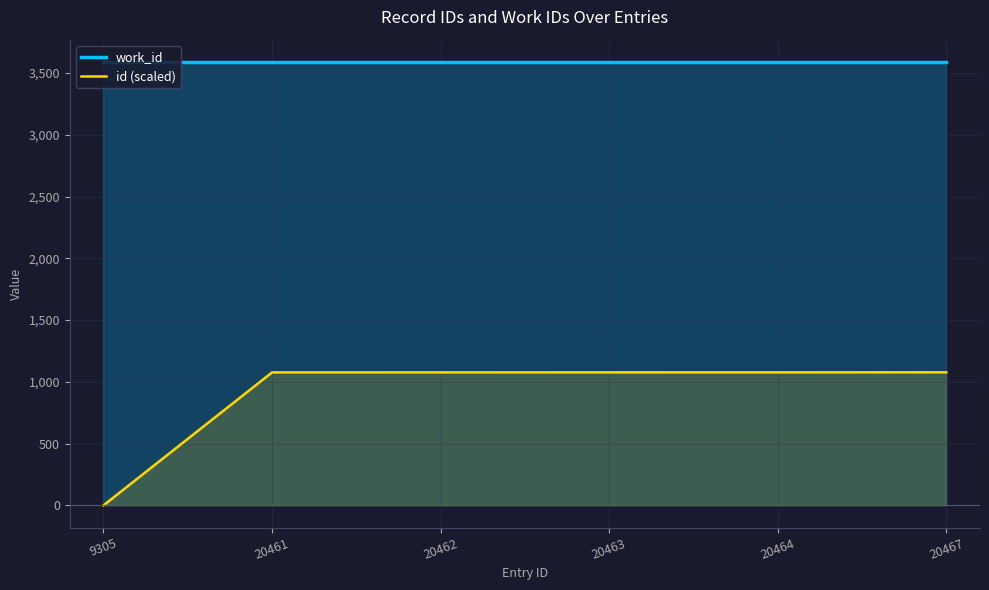

What is the value of the work_id point at the 1st from the left?

3591.0